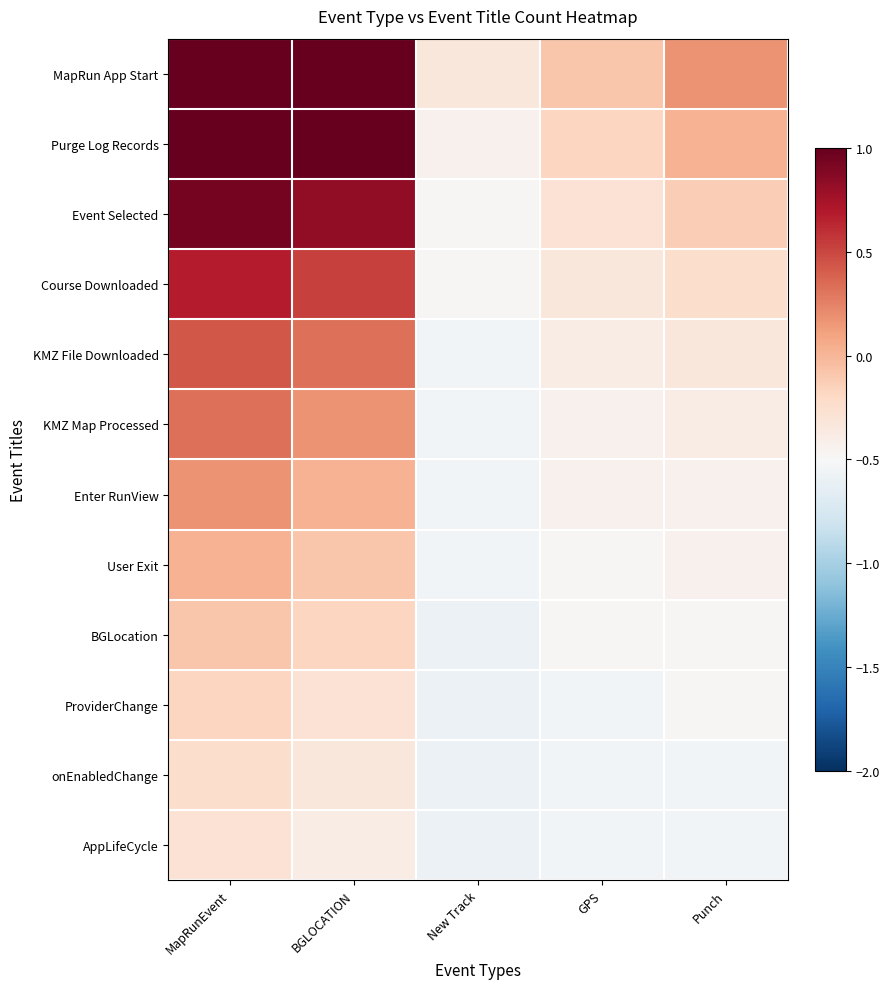

Reading left to right, extract all data points from this chart.

MapRun App Start: MapRunEvent=5.5	BGLOCATION=3.7	New Track=-0.3	GPS=-0.1	Punch=0.2
Purge Log Records: MapRunEvent=1.7	BGLOCATION=1.4	New Track=-0.4	GPS=-0.2	Punch=0.0
Event Selected: MapRunEvent=0.9	BGLOCATION=0.8	New Track=-0.5	GPS=-0.3	Punch=-0.1
Course Downloaded: MapRunEvent=0.7	BGLOCATION=0.5	New Track=-0.5	GPS=-0.3	Punch=-0.2
KMZ File Downloaded: MapRunEvent=0.4	BGLOCATION=0.3	New Track=-0.5	GPS=-0.4	Punch=-0.3
KMZ Map Processed: MapRunEvent=0.3	BGLOCATION=0.2	New Track=-0.5	GPS=-0.4	Punch=-0.4
Enter RunView: MapRunEvent=0.2	BGLOCATION=0.0	New Track=-0.5	GPS=-0.4	Punch=-0.4
User Exit: MapRunEvent=0.0	BGLOCATION=-0.1	New Track=-0.5	GPS=-0.5	Punch=-0.4
BGLocation: MapRunEvent=-0.1	BGLOCATION=-0.2	New Track=-0.6	GPS=-0.5	Punch=-0.5
ProviderChange: MapRunEvent=-0.2	BGLOCATION=-0.3	New Track=-0.6	GPS=-0.5	Punch=-0.5
onEnabledChange: MapRunEvent=-0.2	BGLOCATION=-0.3	New Track=-0.6	GPS=-0.5	Punch=-0.5
AppLifeCycle: MapRunEvent=-0.3	BGLOCATION=-0.4	New Track=-0.6	GPS=-0.5	Punch=-0.5